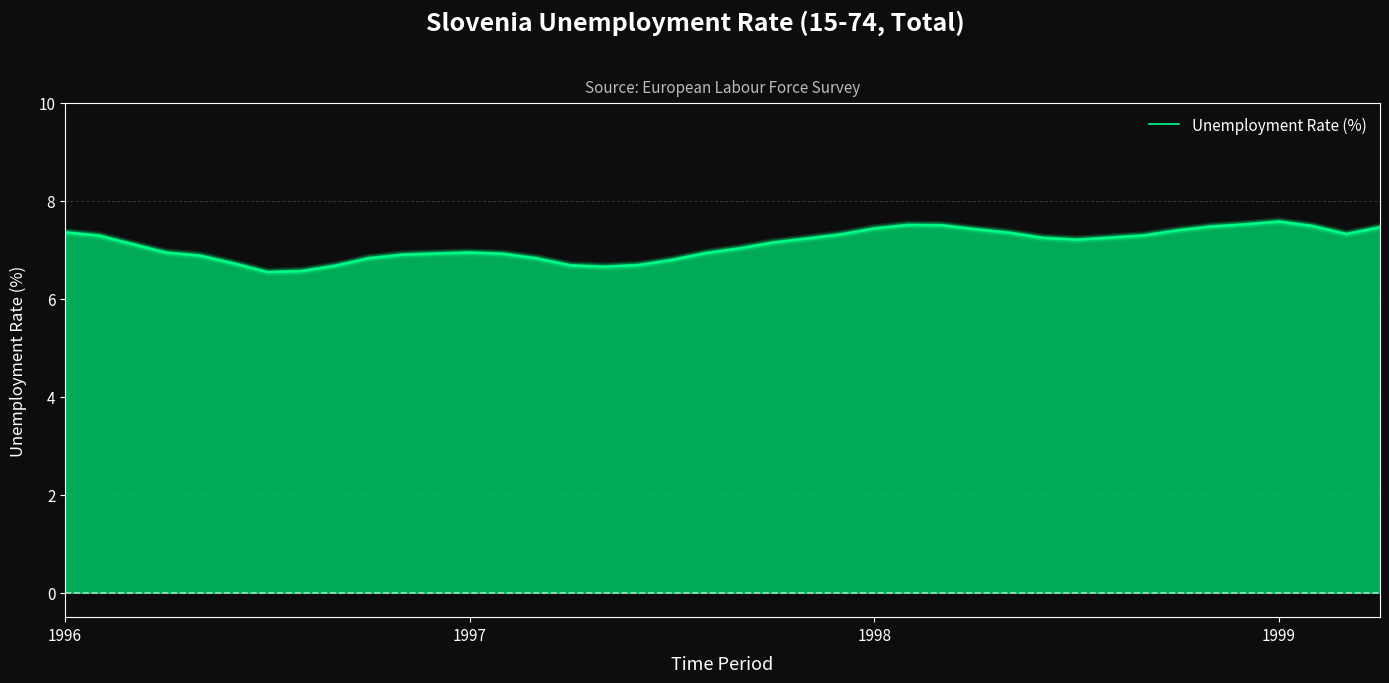

What is the greatest value displayed?

7.6